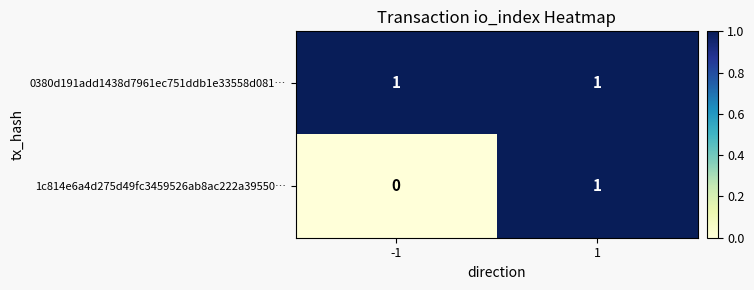

Which series has the largest total across all categories?

0380d191add1438d7961ec751ddb1e33558d081…